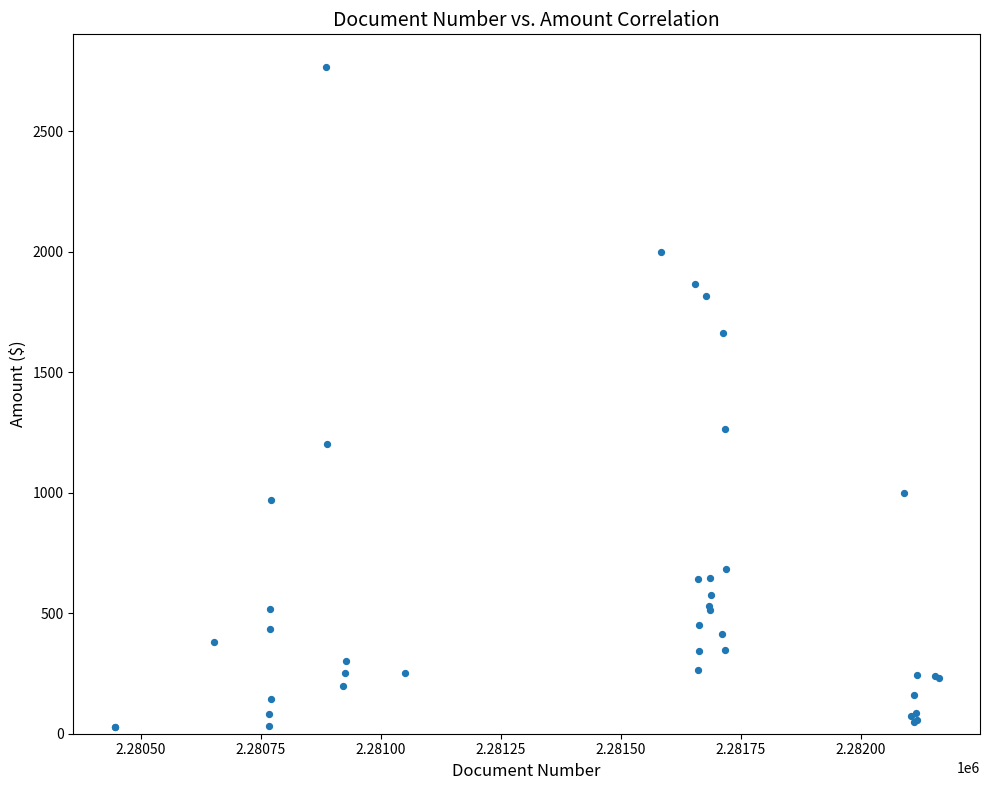

What Y value in the scatter plot is closest to 1396?

1263.0